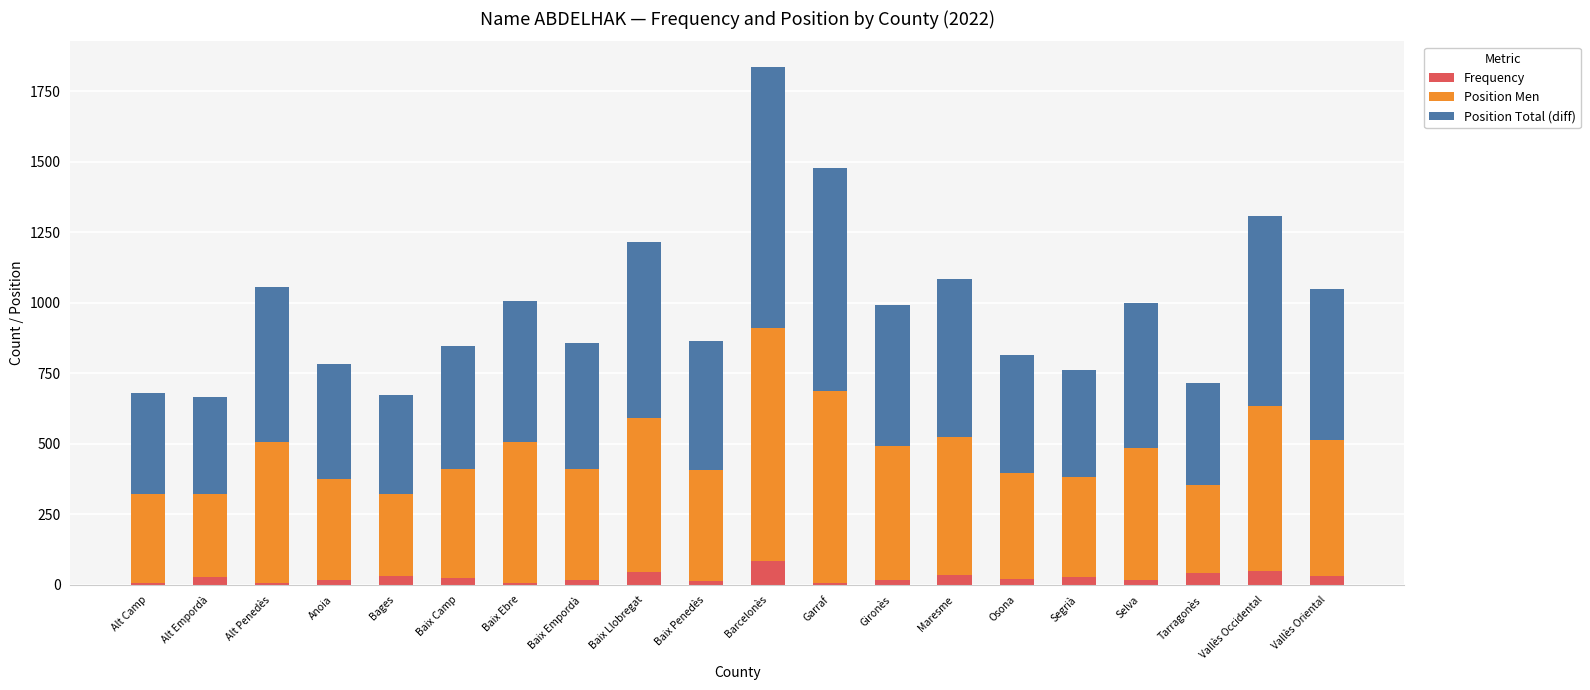

What are all the series names shown in the legend?

Frequency, Position Men, Position Total (diff)